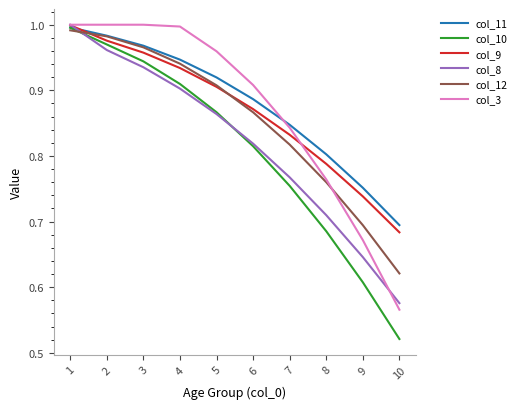

List the labels in order of col_12 value, smallest first.

10, 9, 8, 7, 6, 5, 4, 3, 2, 1